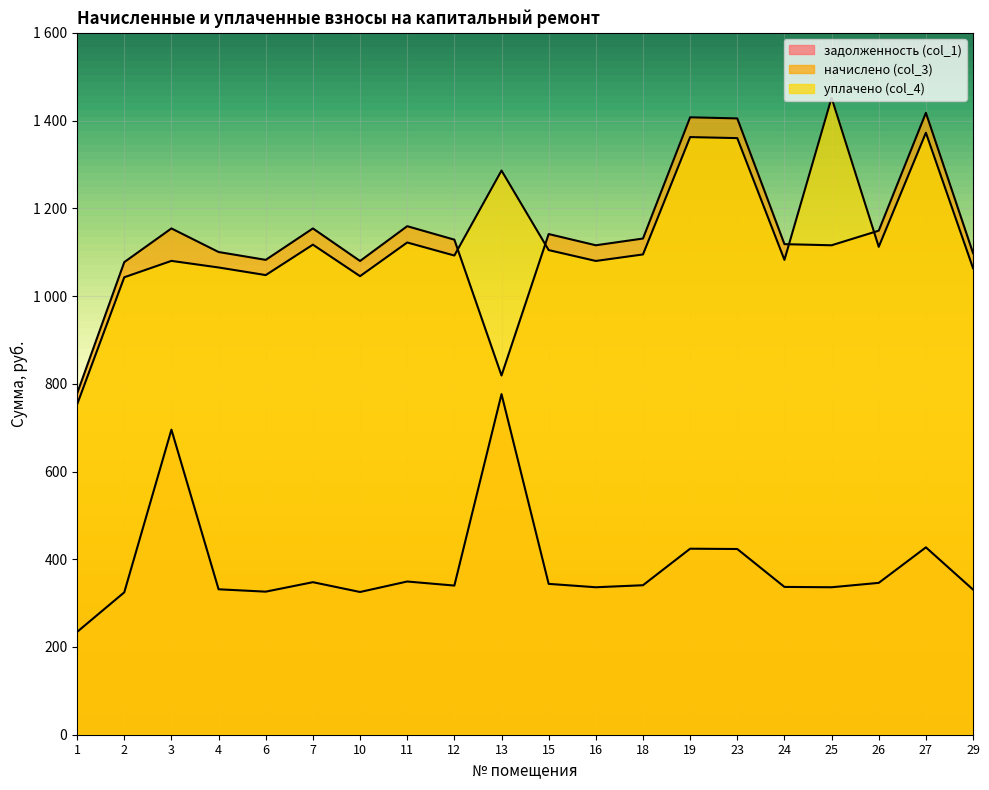

What is the difference between the задолженность (col_1) values at 25 and 3?

359.3